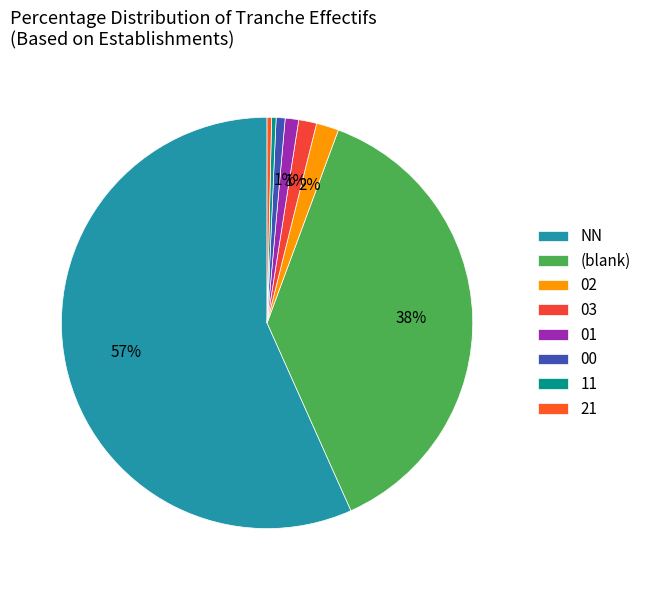

To the nearest percent, what is the difference between the largest and smallest slice percentages?

56%